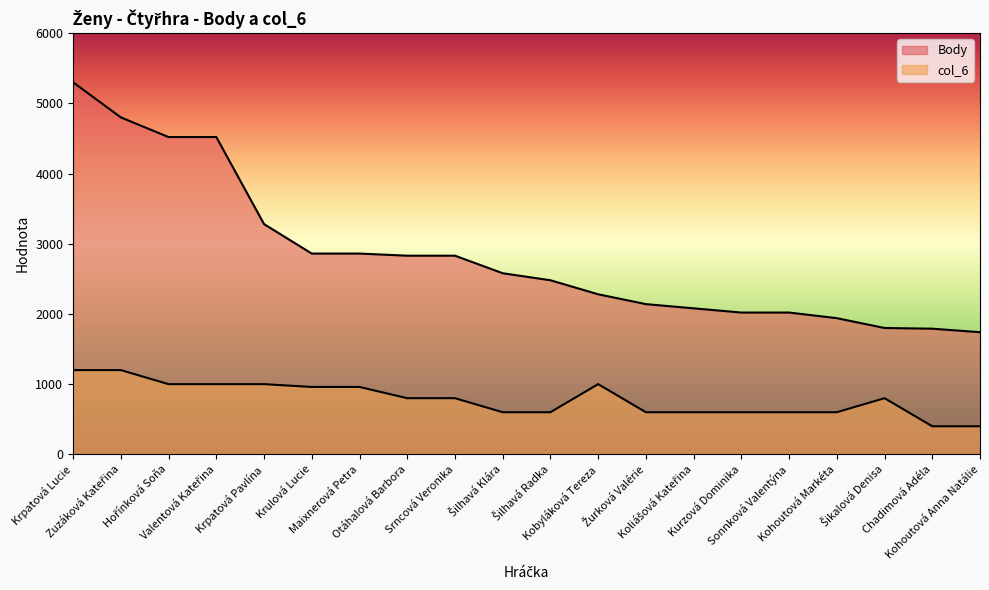

Rank the series by their maximum value, from highest to lowest.

Body, col_6